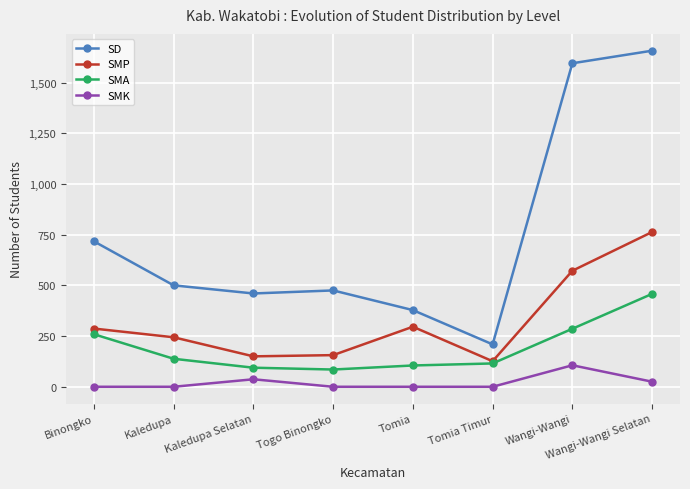

Is it true that SD equals 533 at Tomia?

False